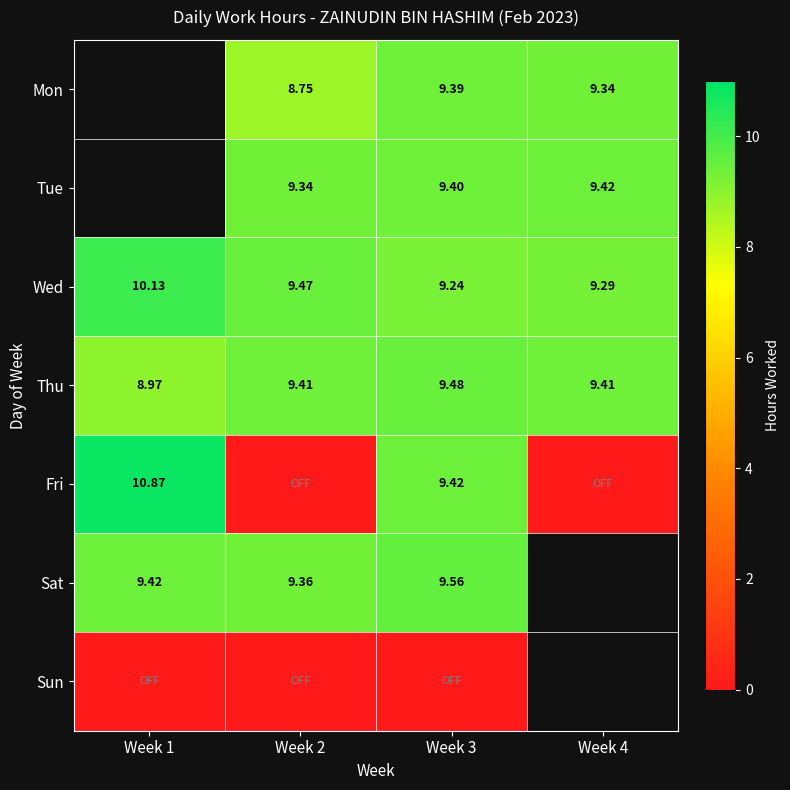

Which category has the highest value across all series?

Week 1